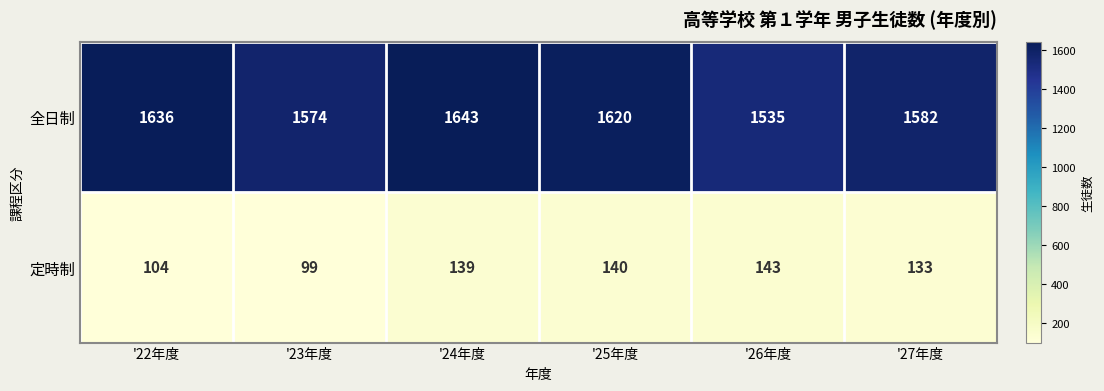

Which series has the largest range (max minus min)?

全日制